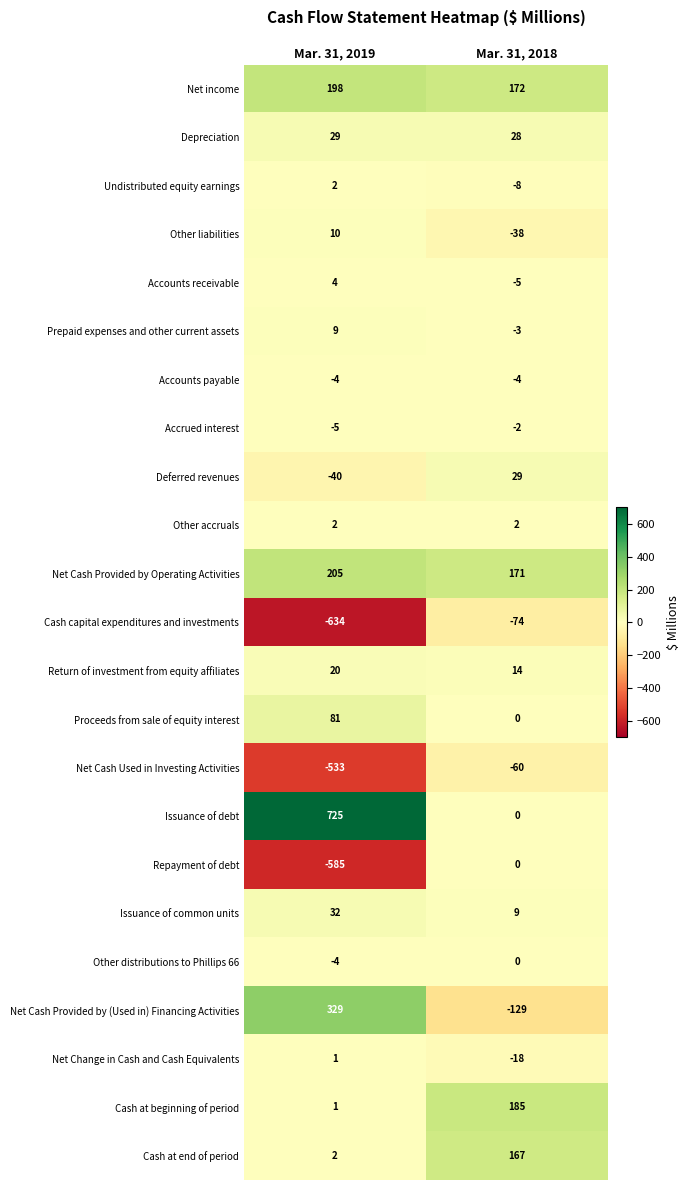

How many data points does each series have?

2